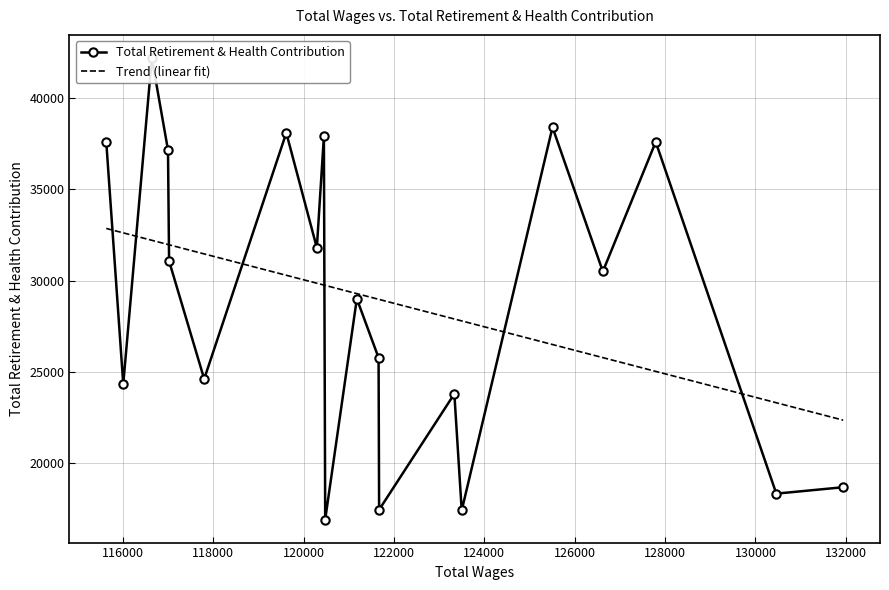

What is the maximum value for Trend (linear fit)?

32848.1